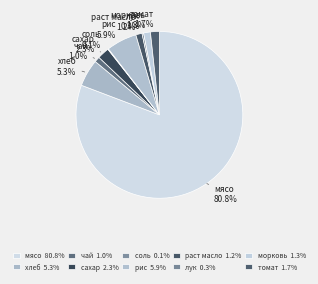

Approximately how many times larger is the value at морковь compared to лук?

4.2